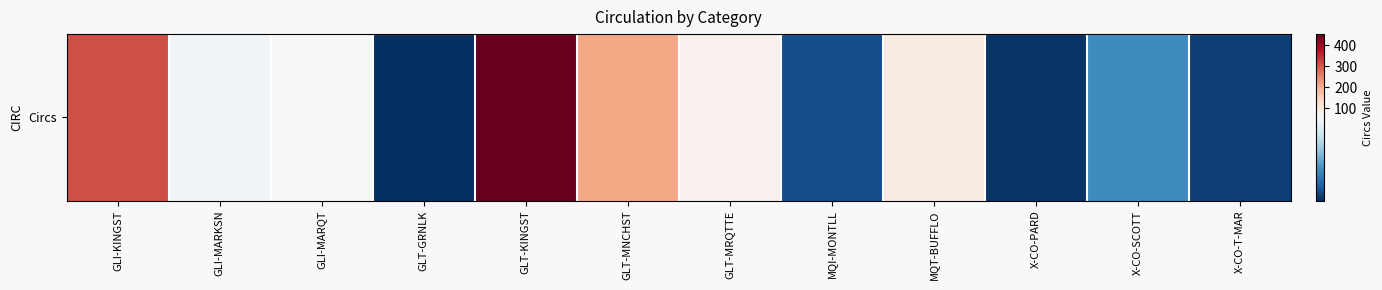

What is the difference between the maximum and minimum values?

448